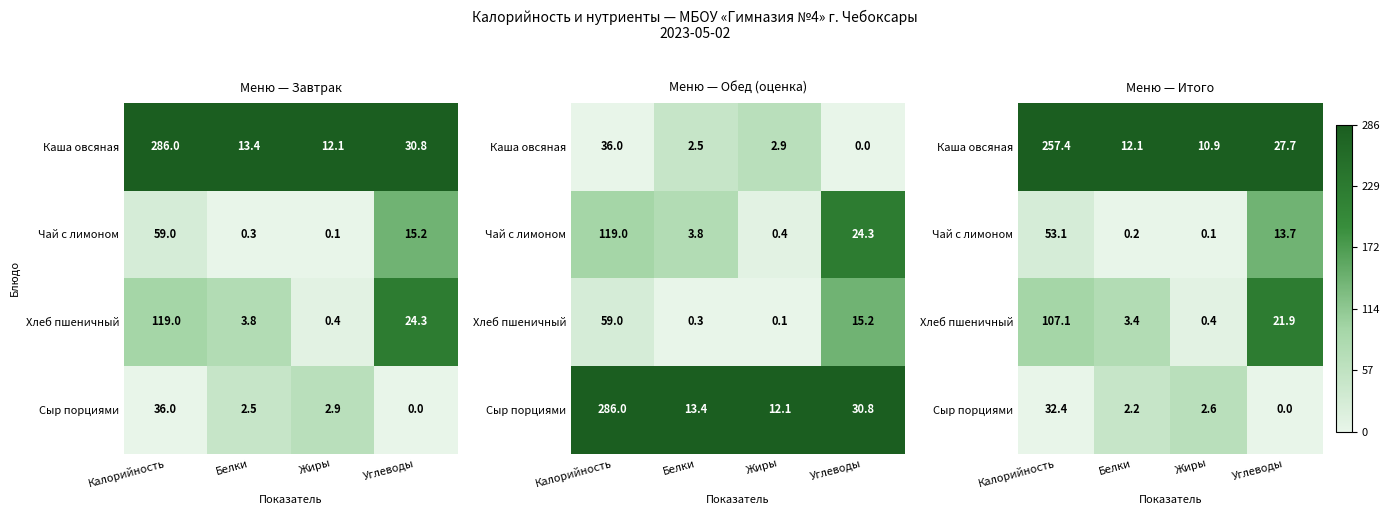

Rank the series at Калорийность from highest to lowest value.

Каша овсяная, Хлеб пшеничный, Чай с лимоном, Сыр порциями